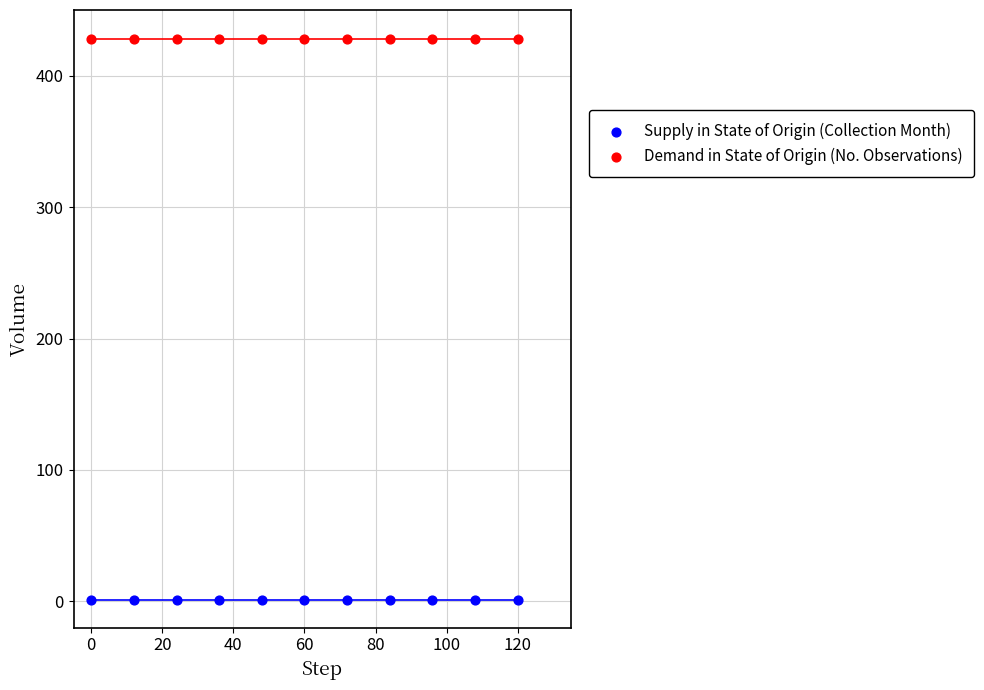

Which series contains the highest Y value?

Demand in State of Origin (No. Observations)